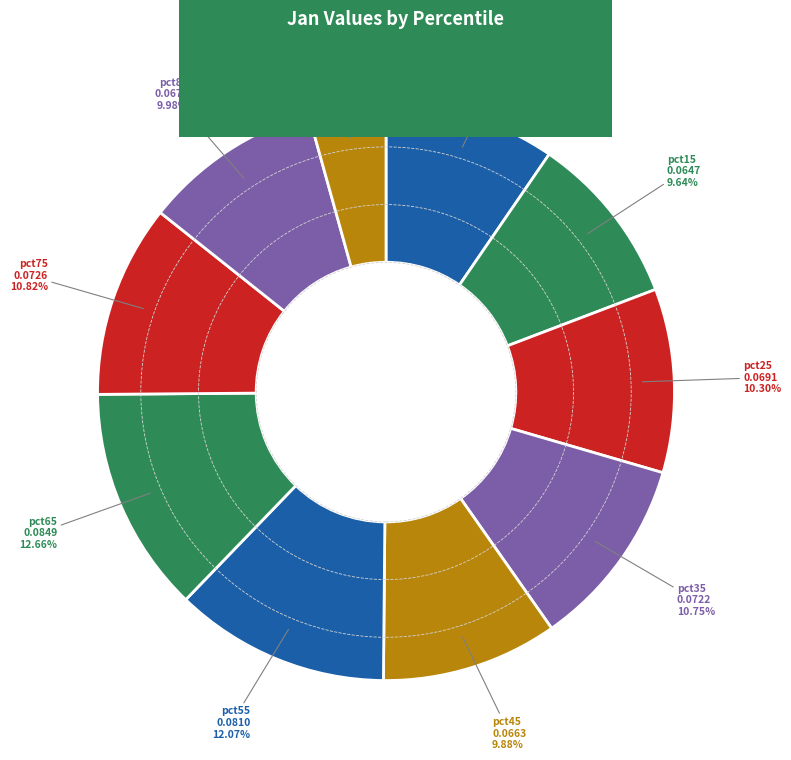

How many segments does this pie chart have?

10